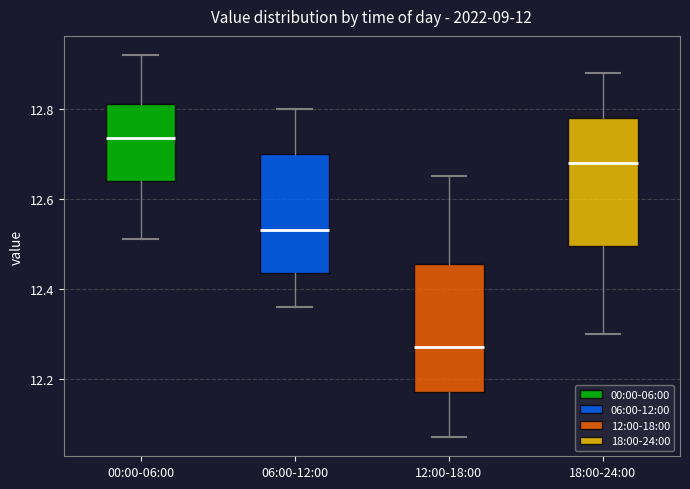

Reading left to right, transcribe this box plot: for each box, give where its median line is, the range the box spans, and where its two whiskers end, as read against the y-axis. The values are not printed on the chart, so give them approximately, as read against the axis.

00:00-06:00: median 12.74, box 12.64 to 12.82, whiskers 12.52 to 12.92
06:00-12:00: median 12.54, box 12.44 to 12.70, whiskers 12.36 to 12.80
12:00-18:00: median 12.28, box 12.18 to 12.46, whiskers 12.08 to 12.66
18:00-24:00: median 12.68, box 12.50 to 12.78, whiskers 12.30 to 12.88